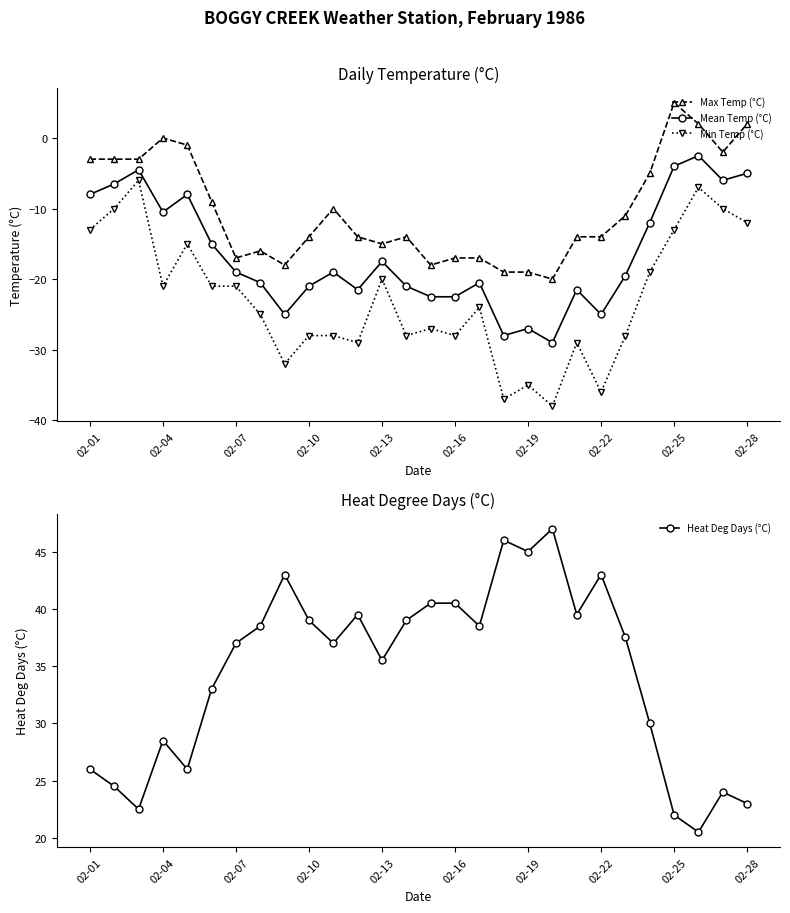

The Min Temp (°C) series shows -35.0 at 02-19. True or false?

True